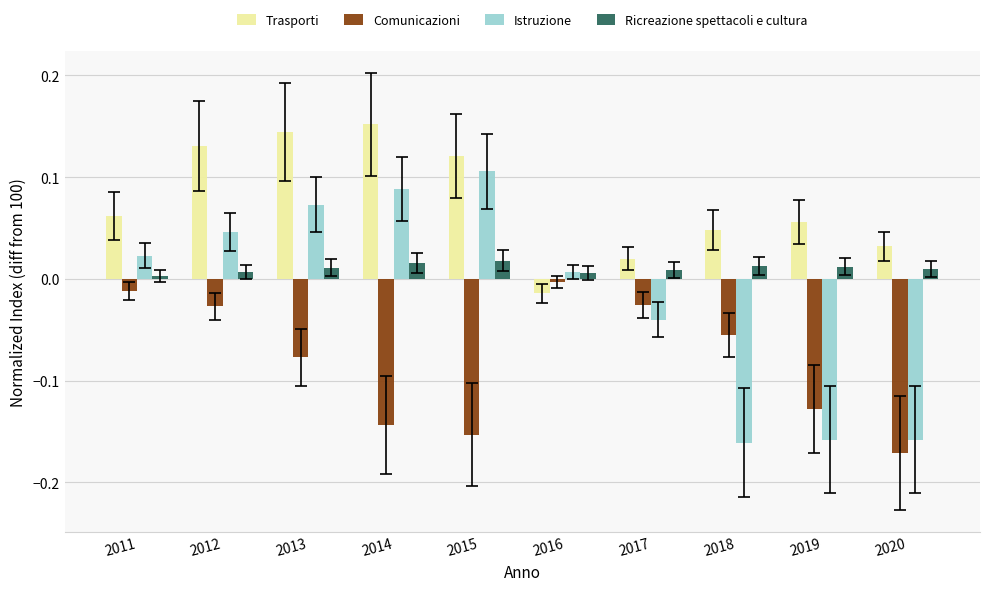

Is it true that Ricreazione spettacoli e cultura equals 0.0 at 2020?

True